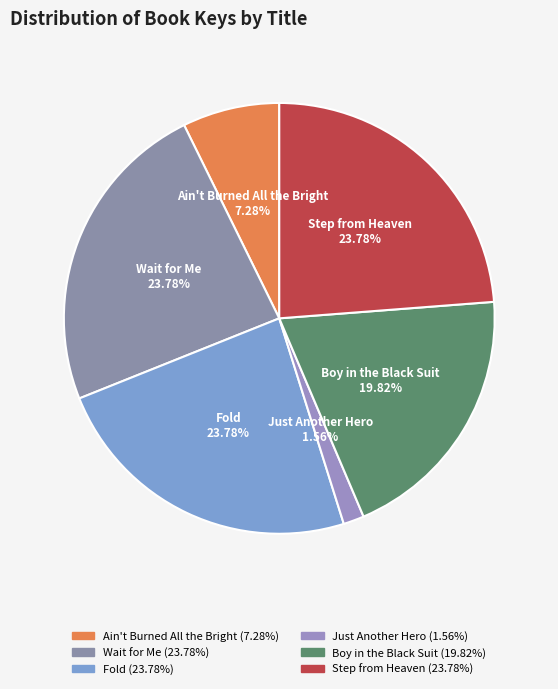

True or false: Step from Heaven accounts for 24% of the total.

True